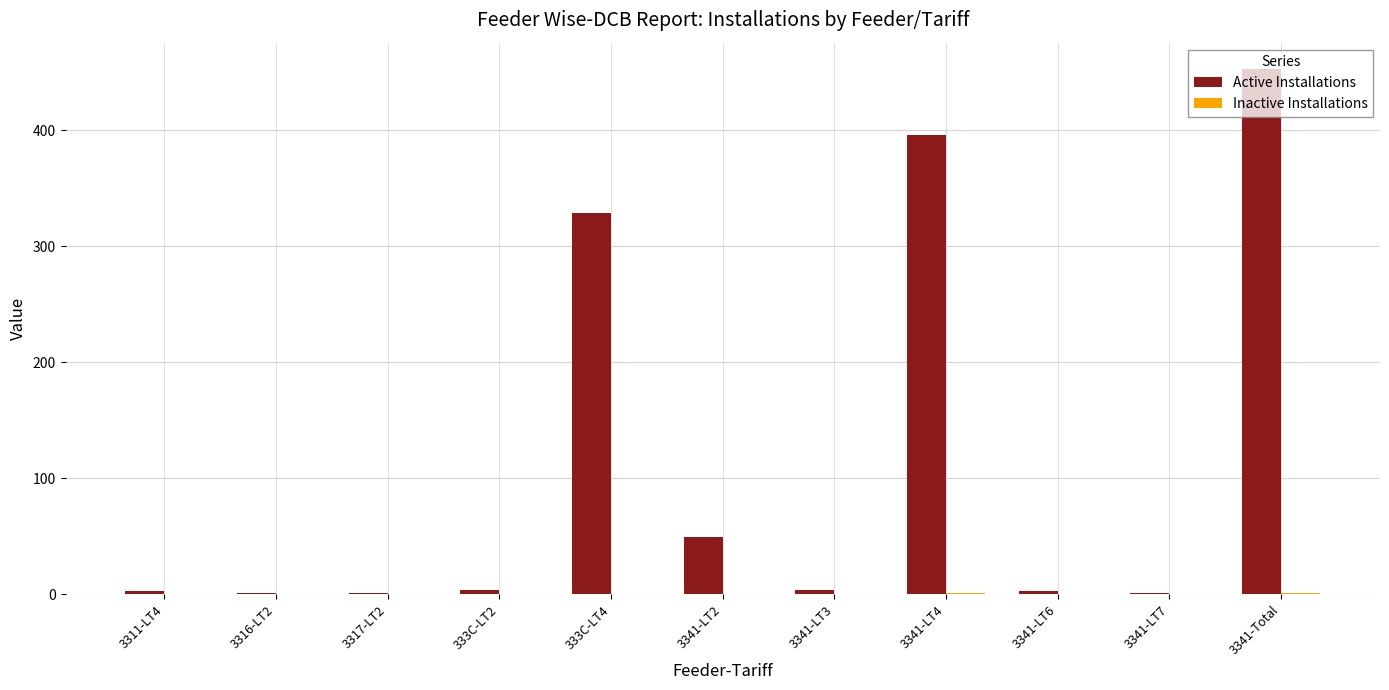

At which category is the sum across all series the highest?

3341-Total